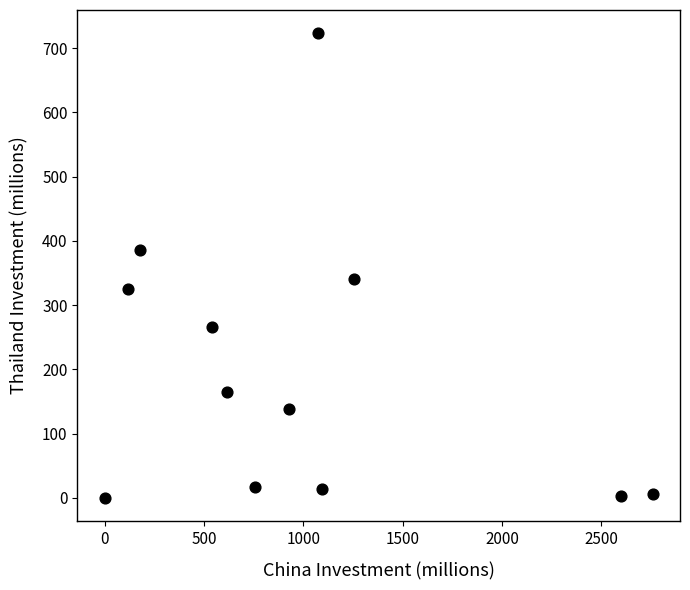

What is the range of Y values (max minus min)?

723.0